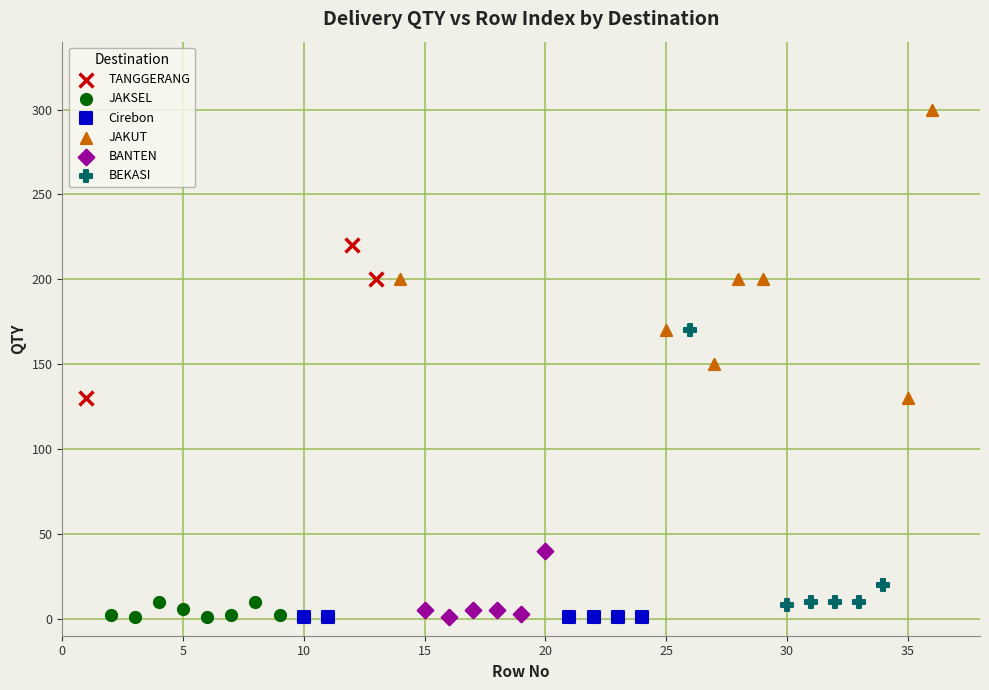

Which series reaches the maximum Y coordinate?

JAKUT